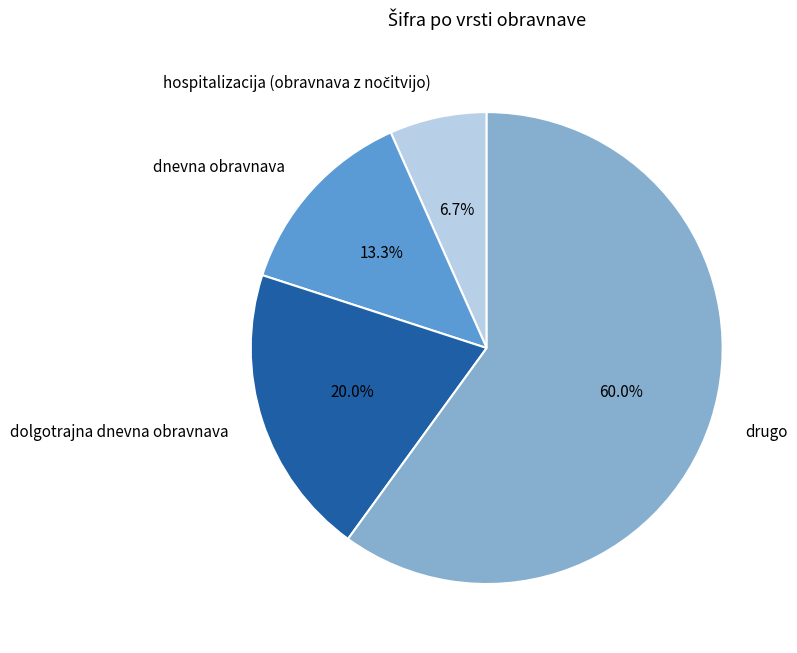

How many slices are in this pie chart?

4